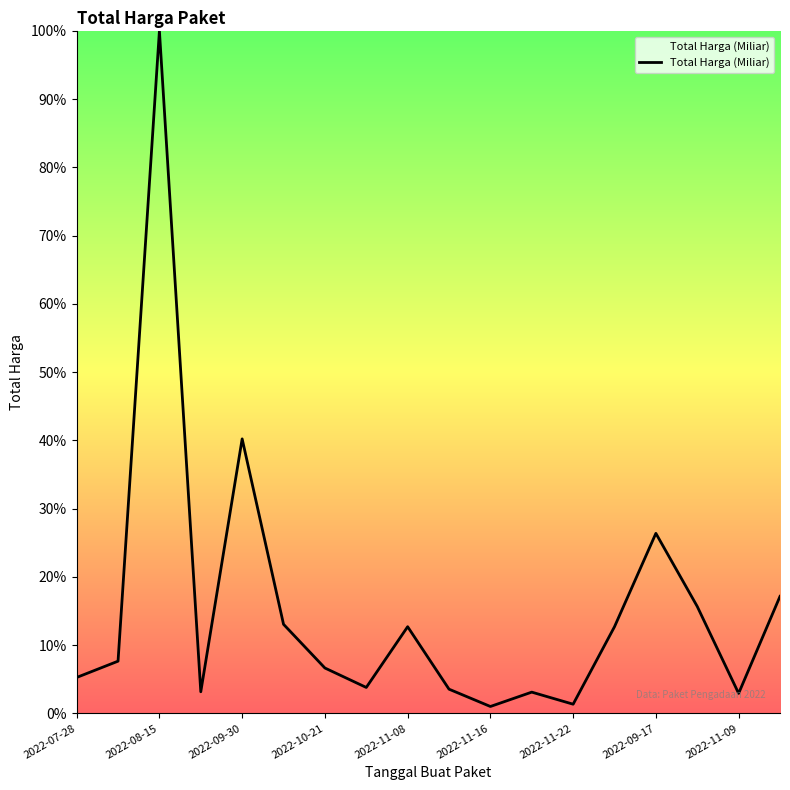

What is the maximum value shown in the chart?

100.0